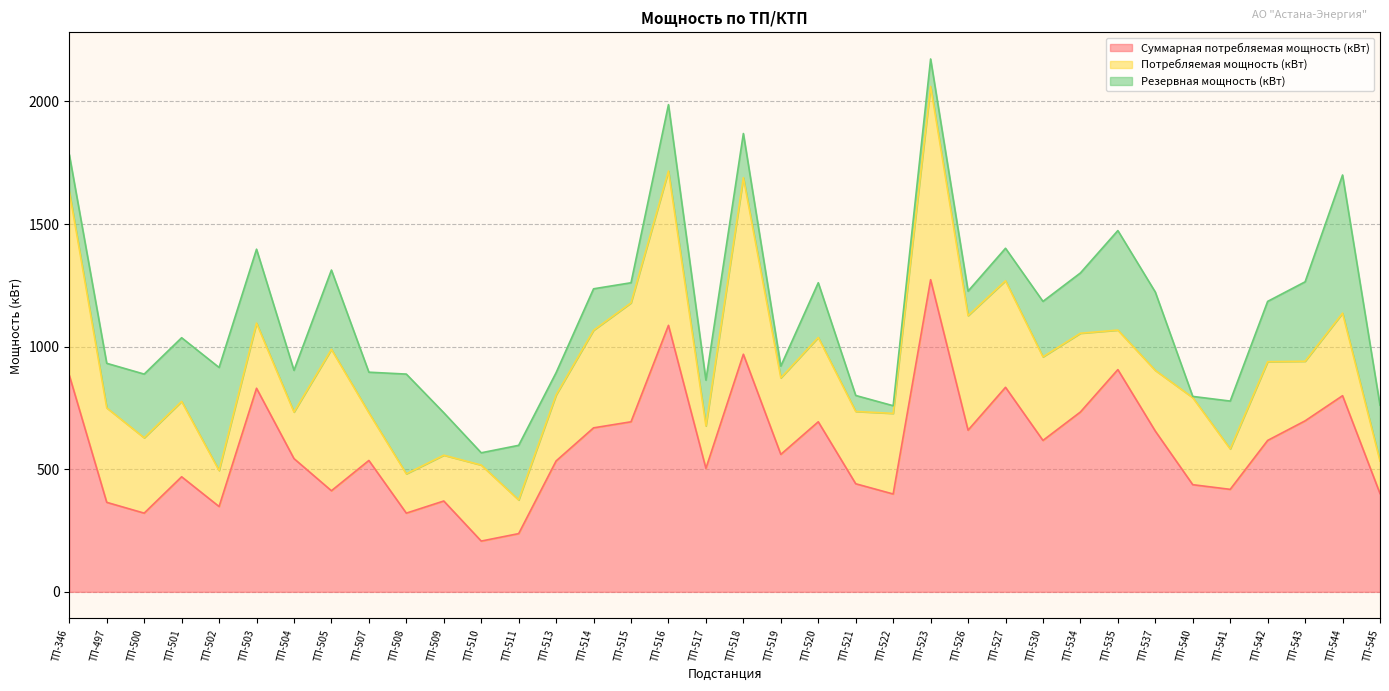

How many values in the Потребляемая мощность (кВт) series are below 312?

18